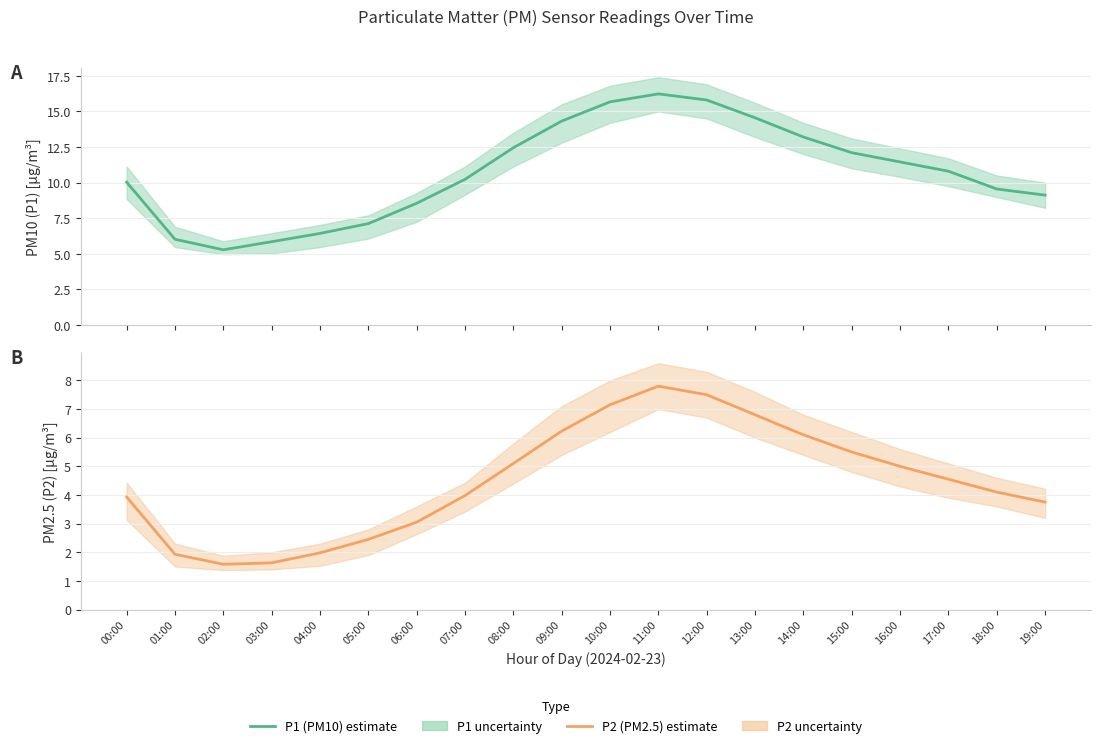

True or false: P2 (PM2.5) has more than 2 interior local peaks.

False